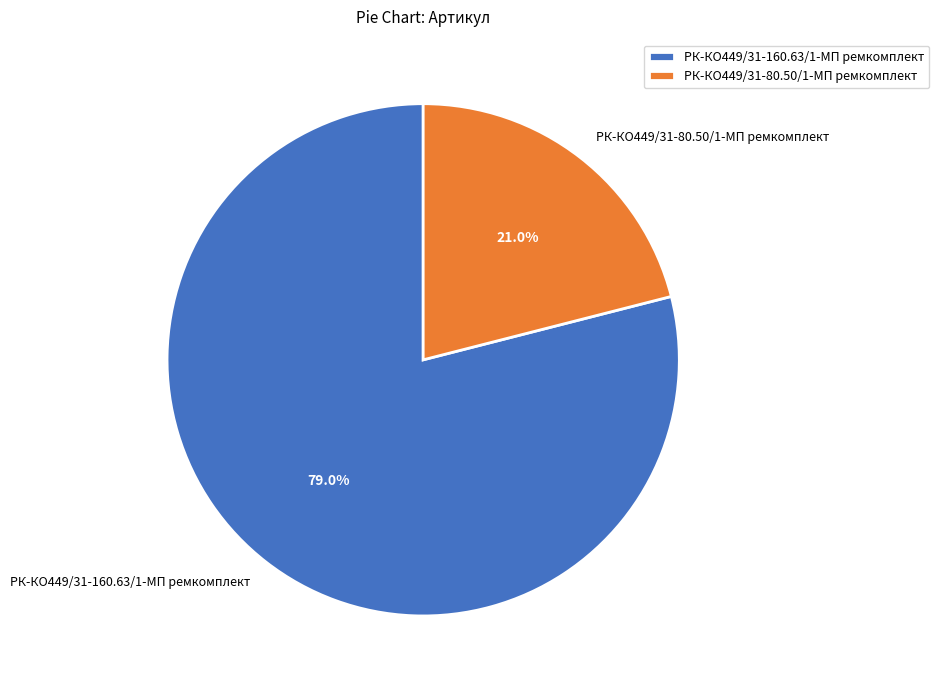

What is the smallest slice in the pie chart?

РК-КО449/31-80.50/1-МП ремкомплект